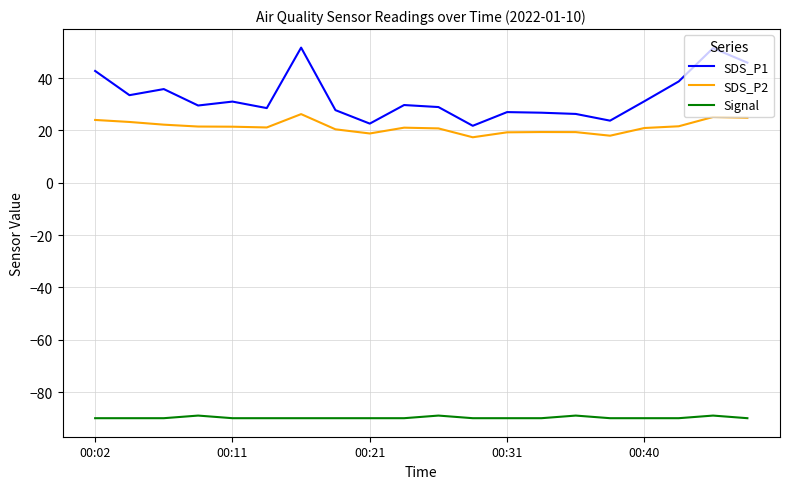

What is the lowest value of the SDS_P1 series?

21.8